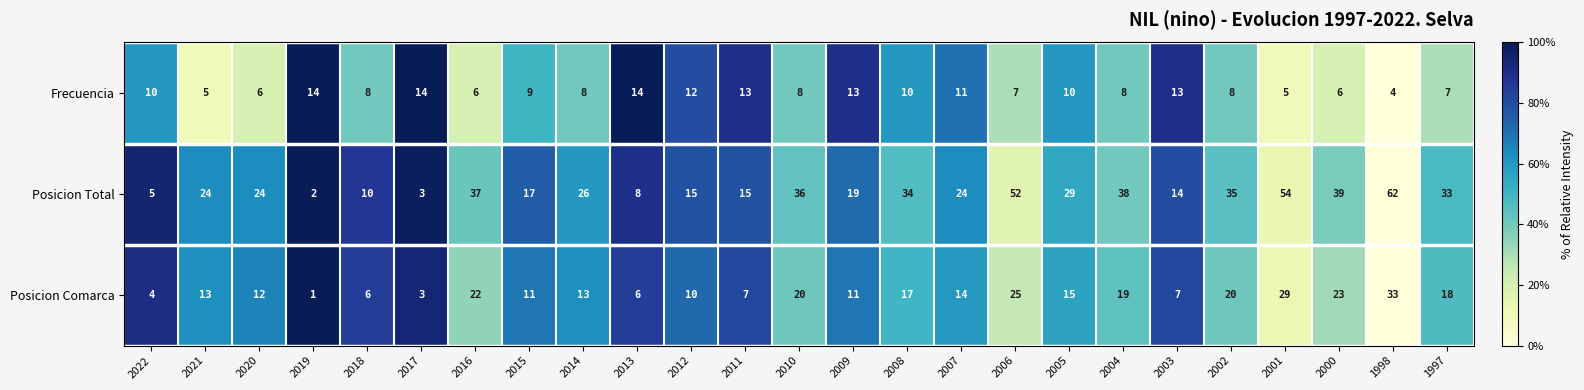

The Posicion Total series shows 38 at 2004. True or false?

True